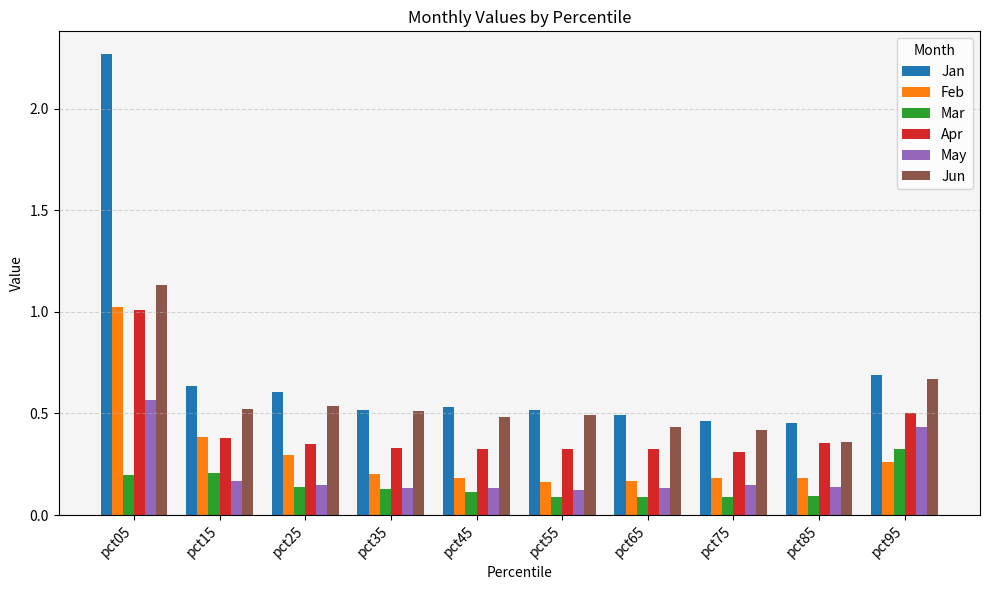

At pct65, list the series in order from largest to smallest.

Jan, Jun, Apr, Feb, May, Mar